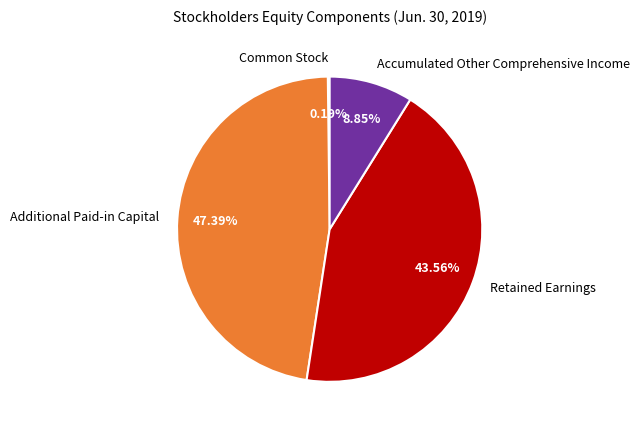

What is the largest slice in the pie chart?

Additional Paid-in Capital